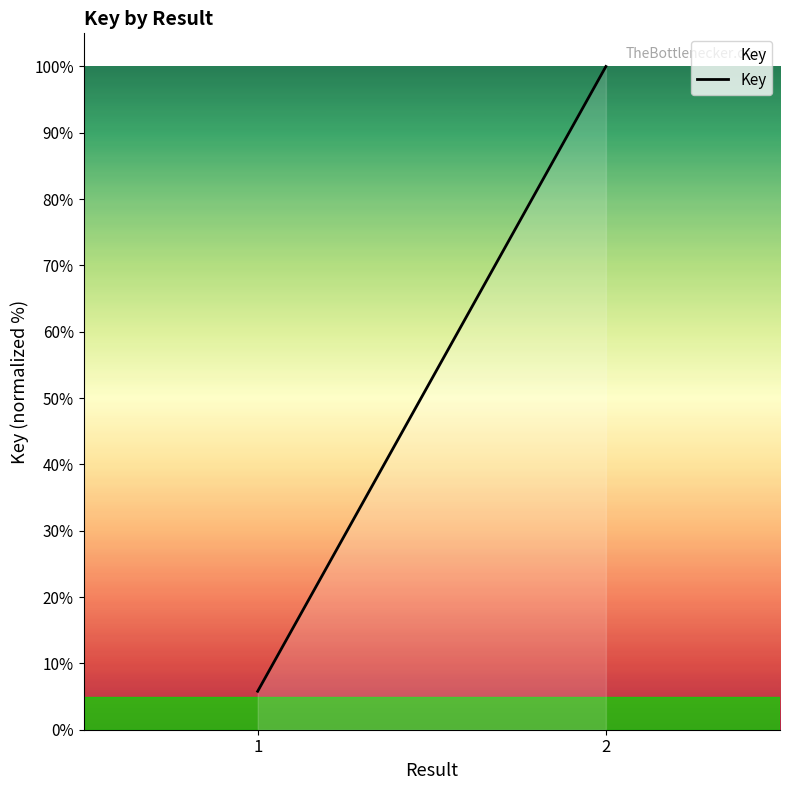

What is the average value?

52.9